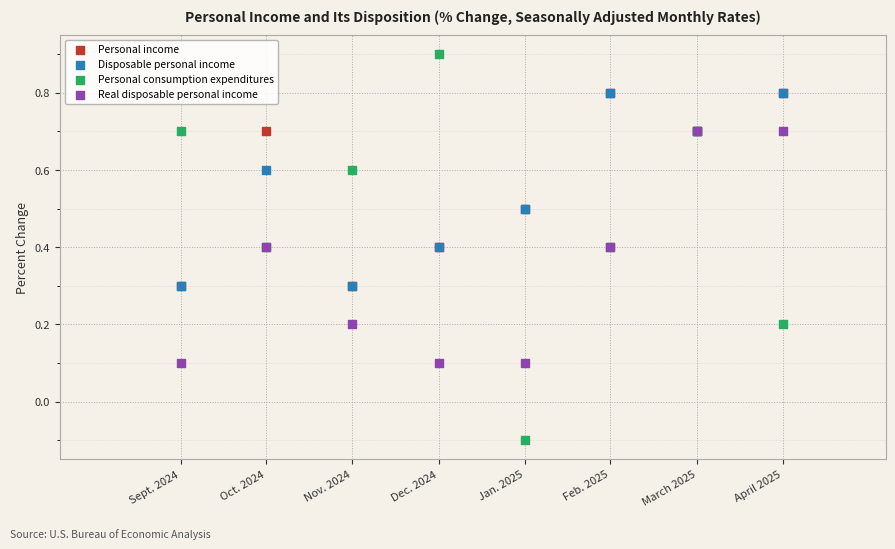

Which series contains the lowest Y value?

Personal consumption expenditures